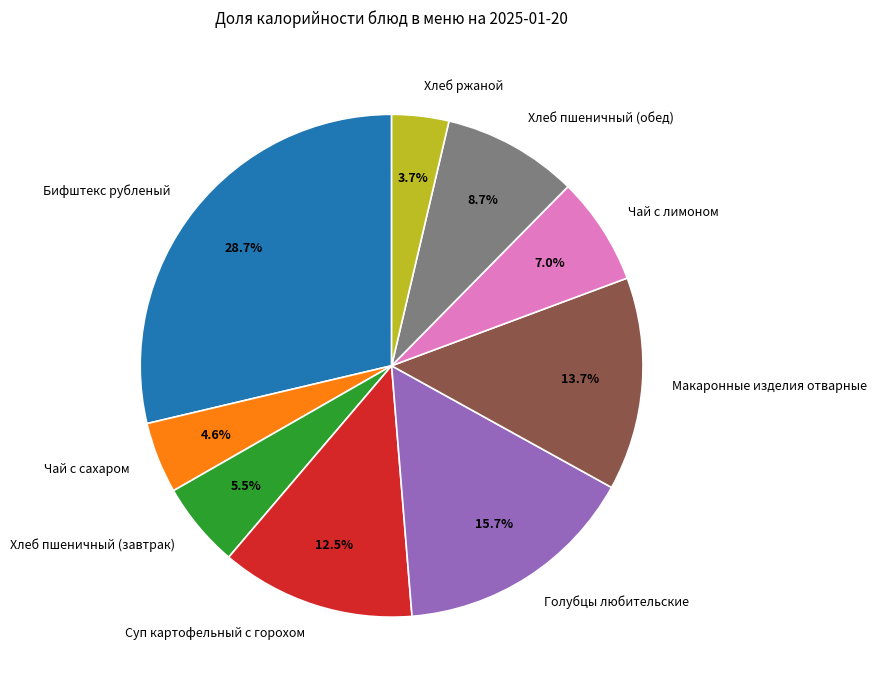

What percentage is NOT represented by Чай с лимоном?

93.0%